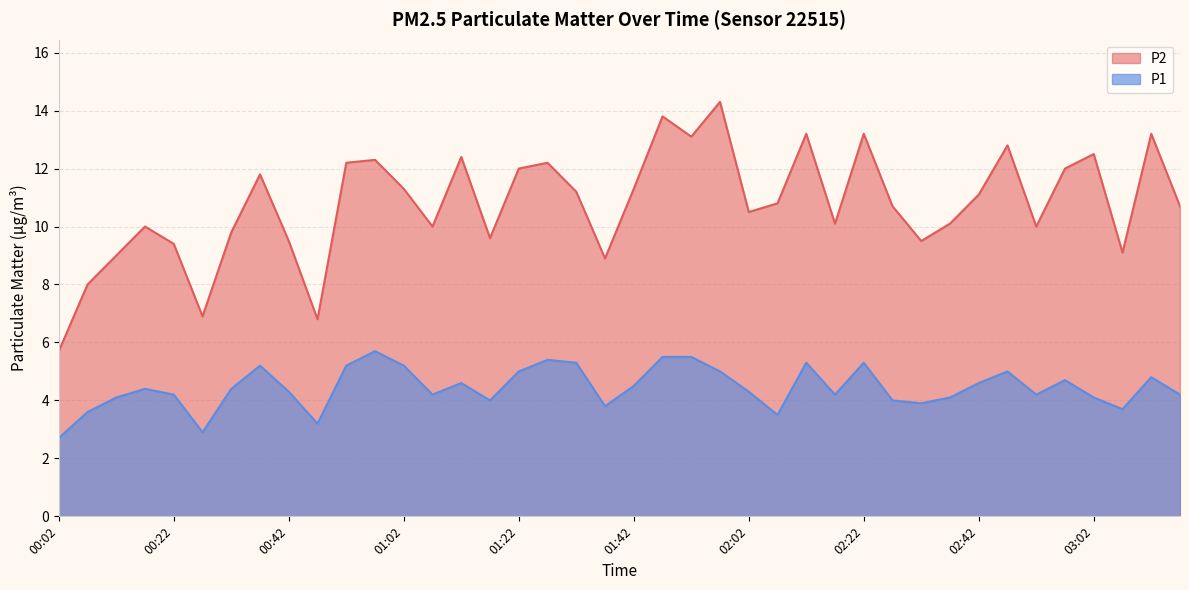

How many data points does each series have?

40